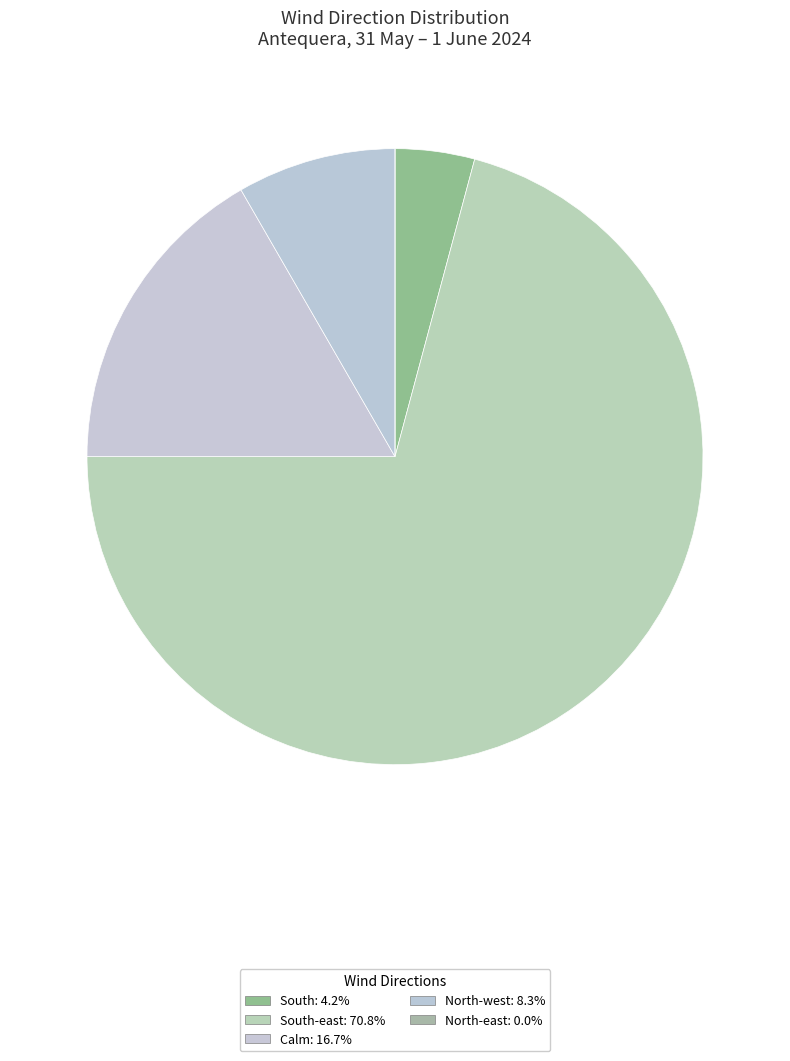

How many segments does this pie chart have?

5